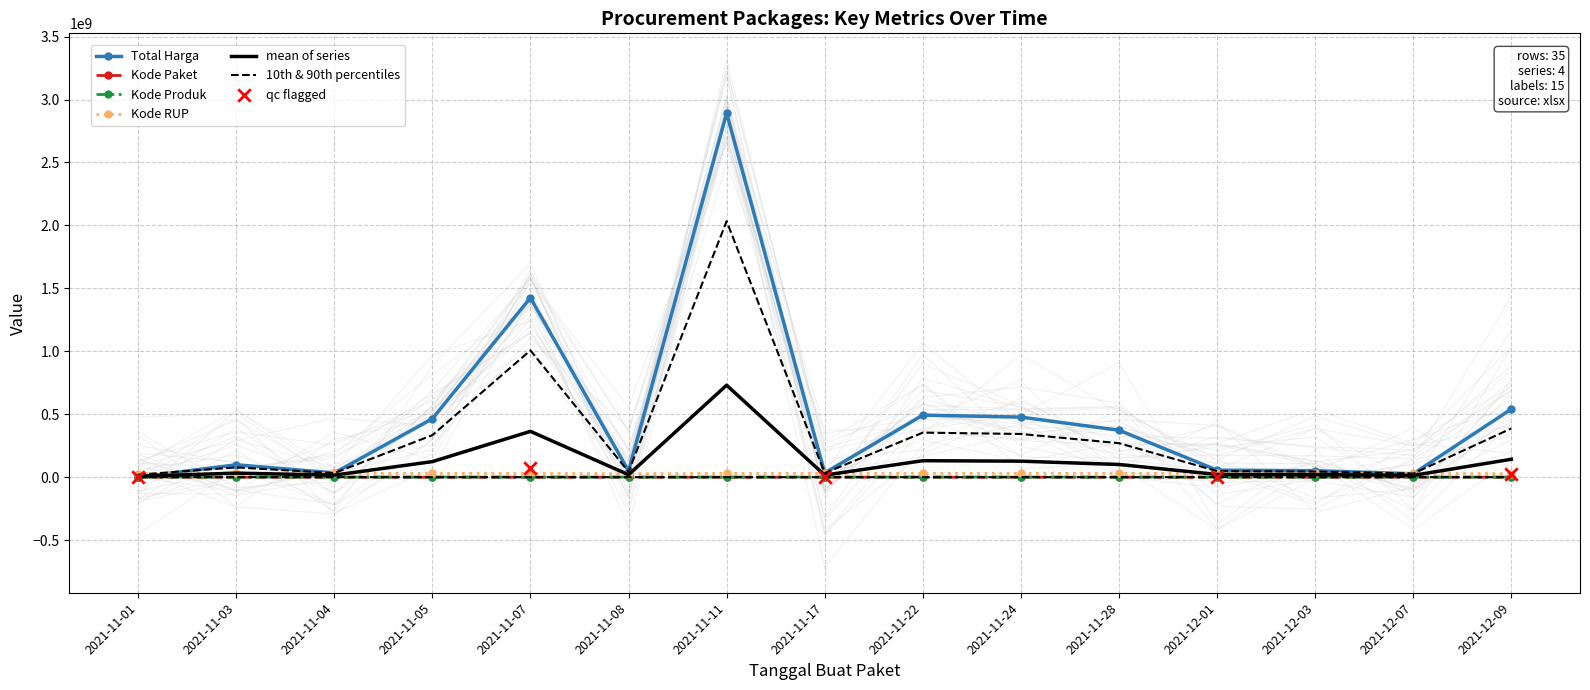

Which series contains the lowest Y value?

Kode Paket